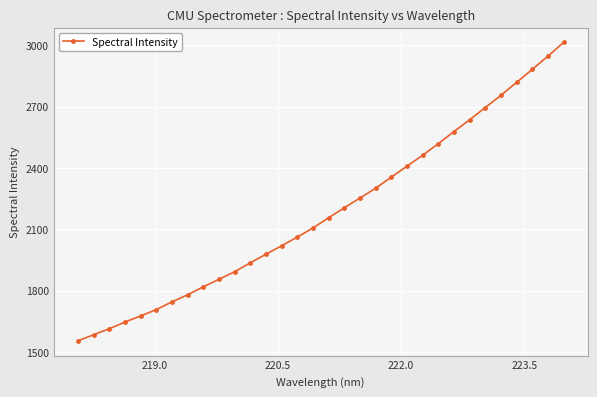

Count the number of values greater than 2156.

16